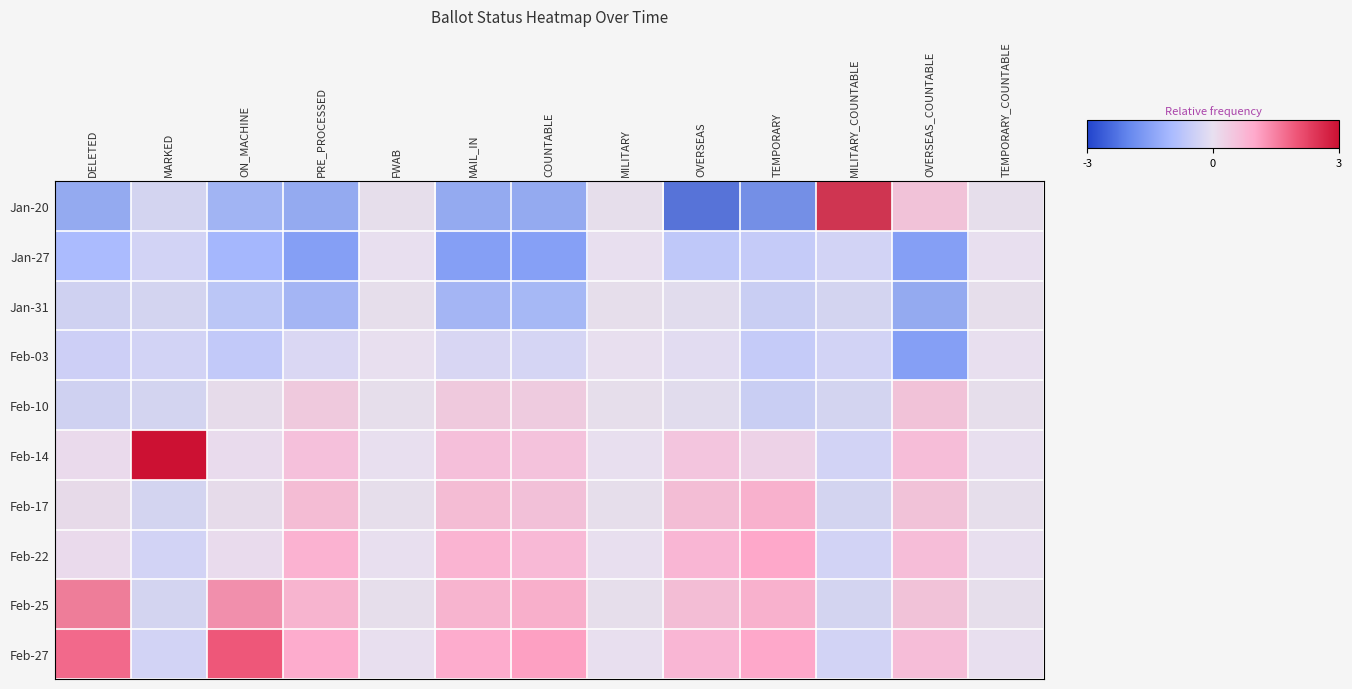

At how many categories does at least one series exceed 1?

6